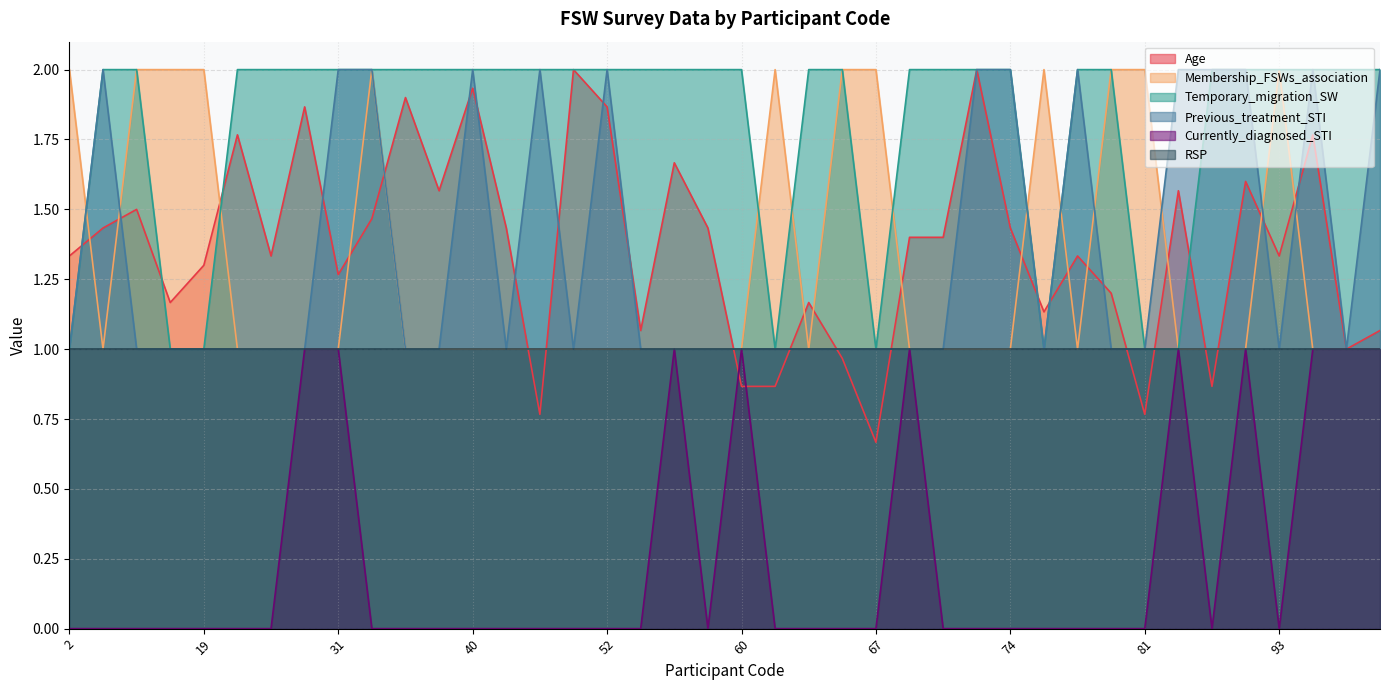

True or false: Currently_diagnosed_STI and Previous_treatment_STI intersect in this chart.

False